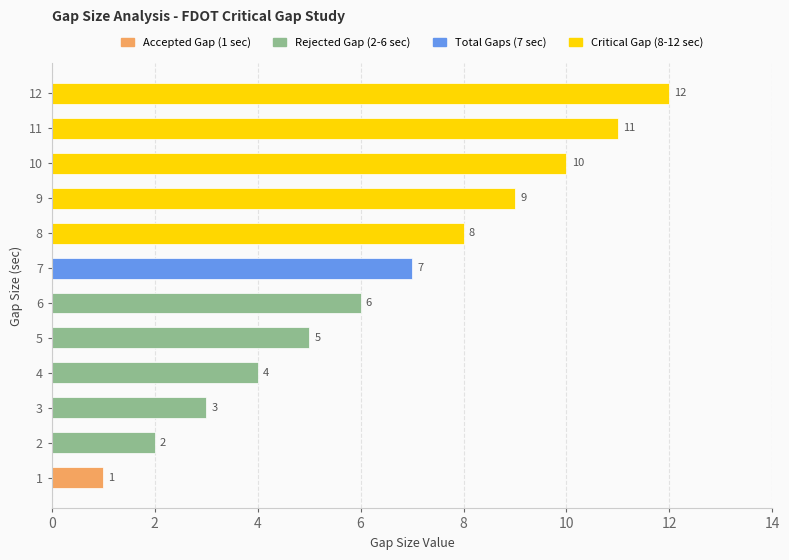

Are the bars grouped side by side (vs. stacked)?

No